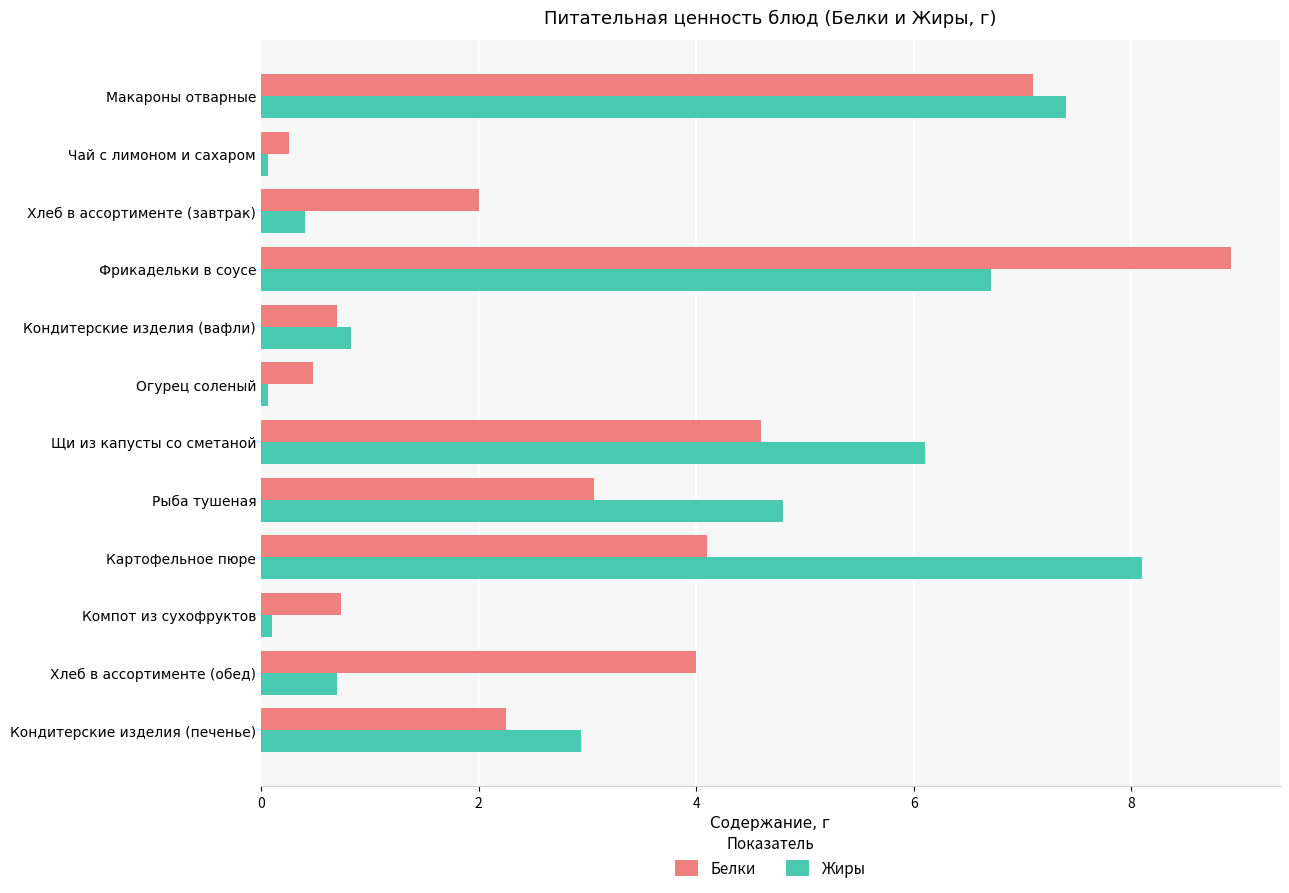

True or false: Белки has a value of 1.3 at Хлеб в ассортименте (завтрак).

False